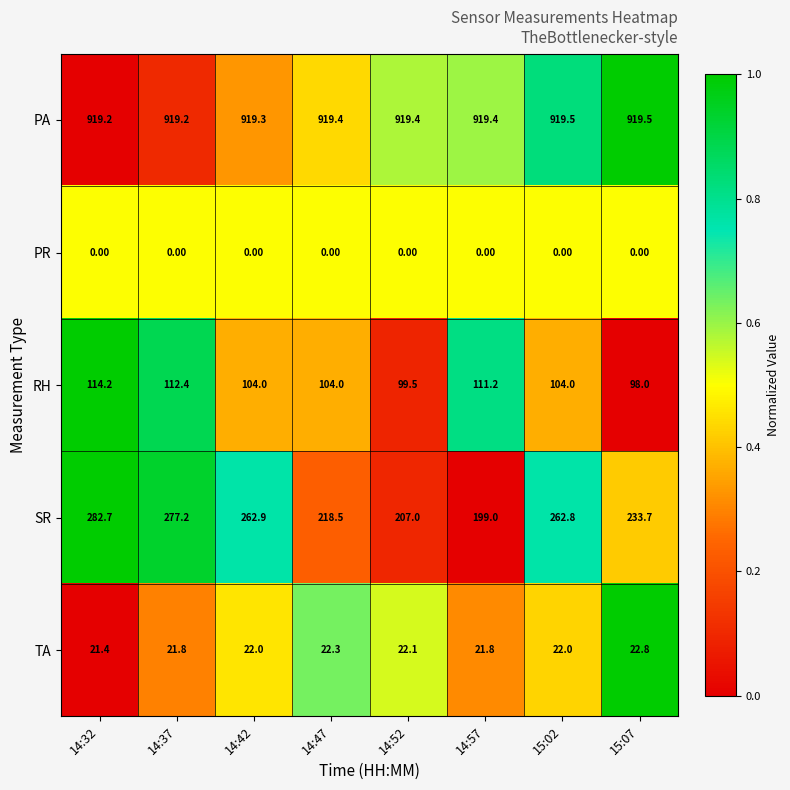

What is the total value across all series at 14:37?

1330.6